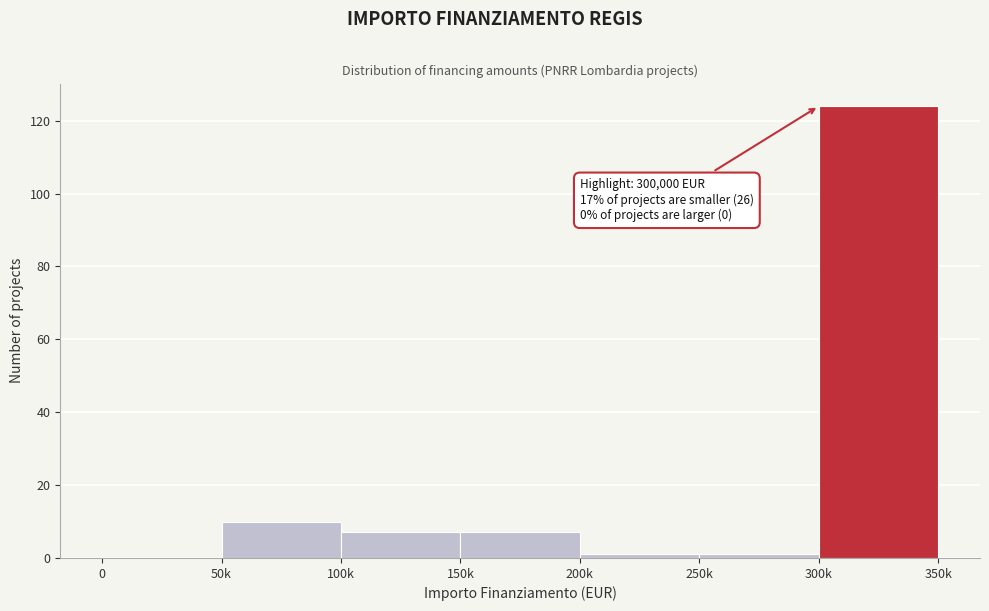

Reading left to right, transcribe all the data shown in this chart.

0=0	50k=10	100k=7	150k=7	200k=1	250k=1	300k=124